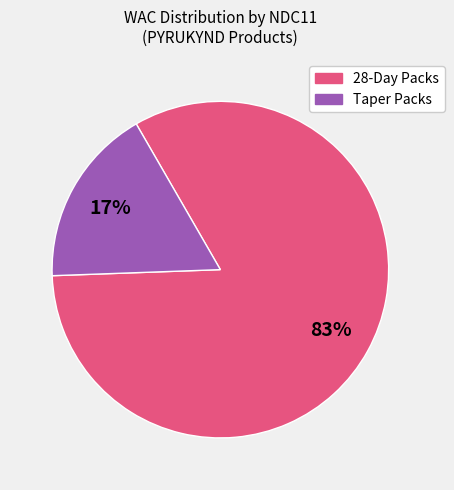

How many segments does this pie chart have?

2